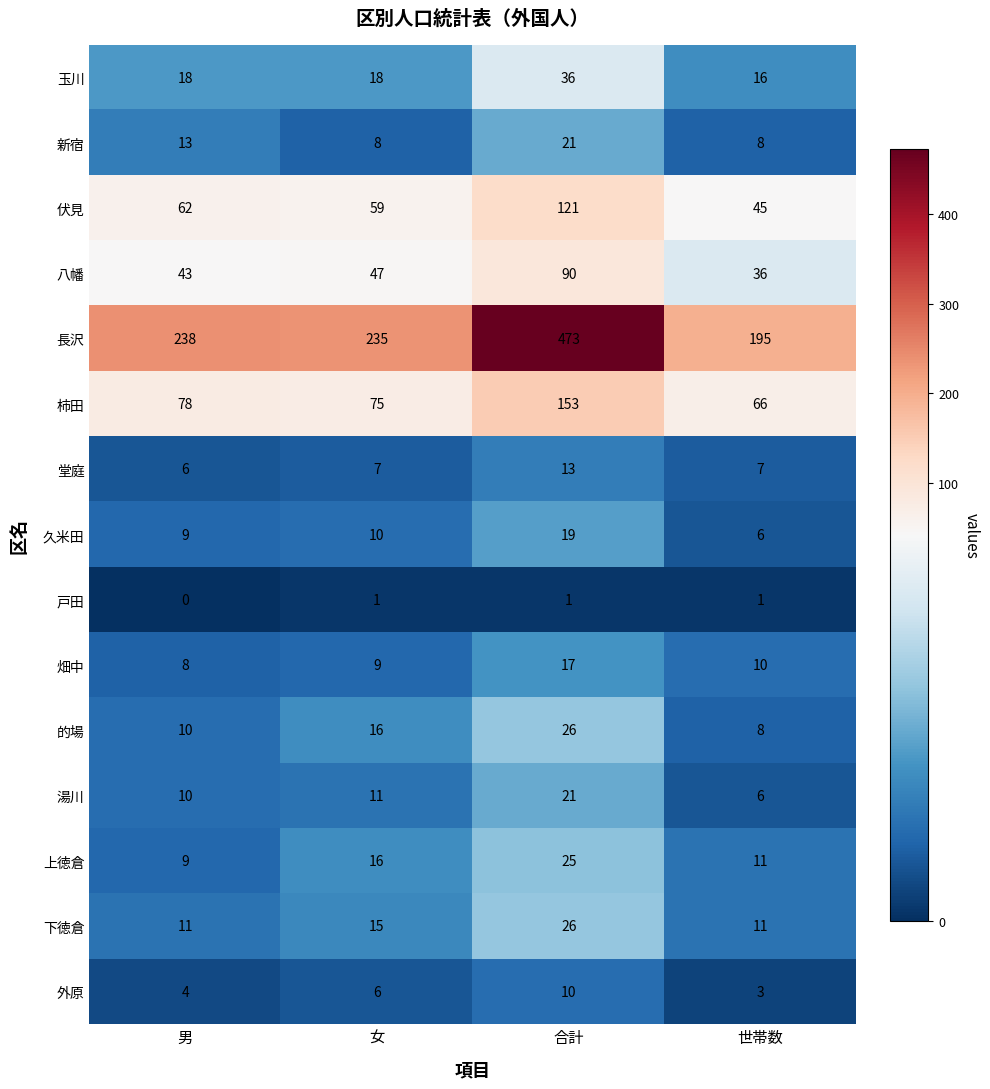

Which series has the widest spread of values?

長沢